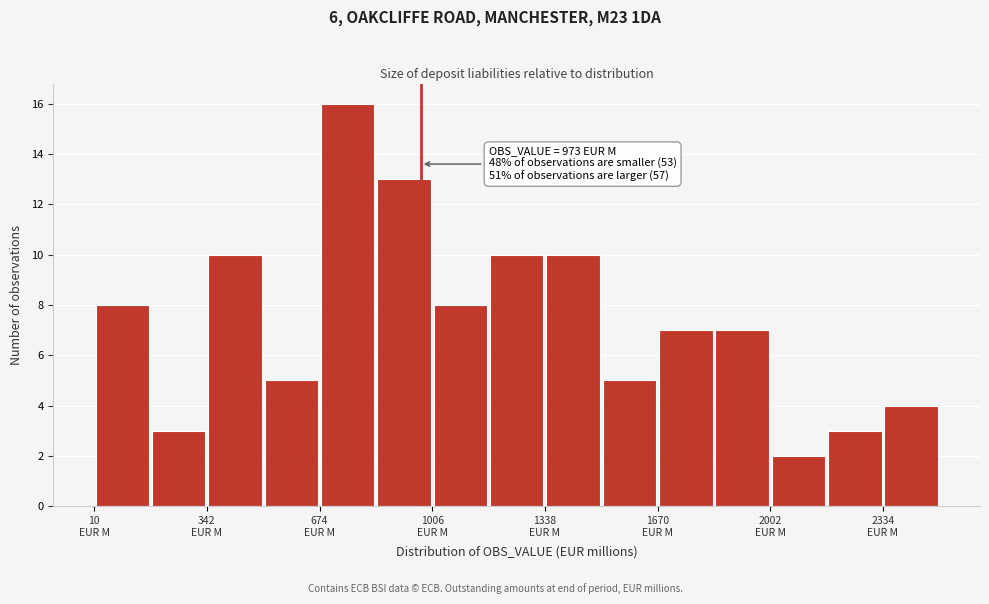

Around what value on the x-axis is the tallest bar? Give the approximate position of its centre, as read against the axis.

750